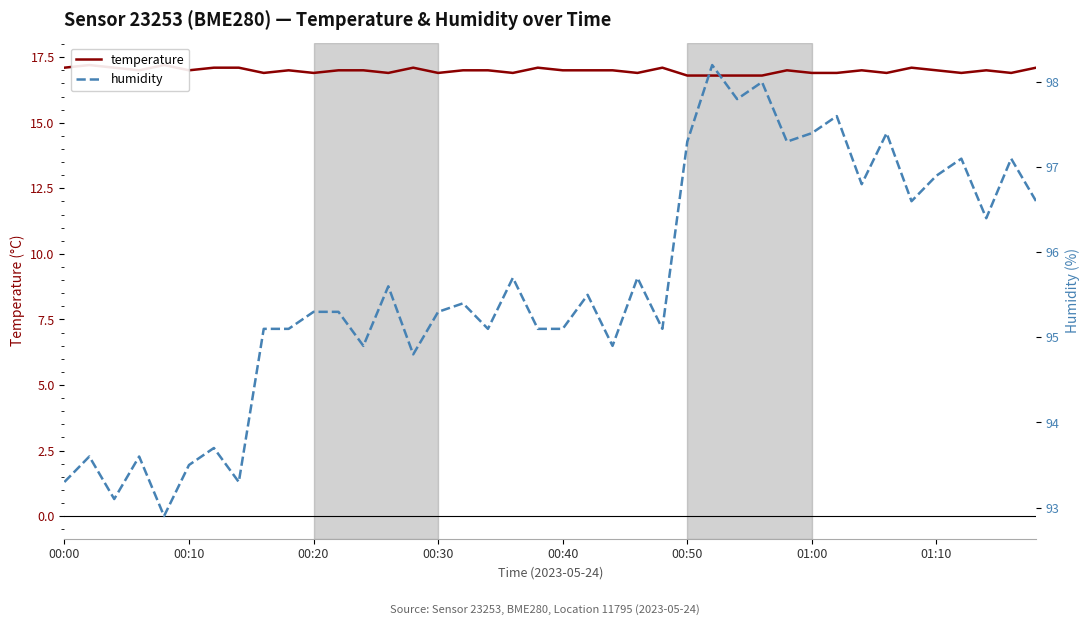

Where is humidity nearest to the value 95?

8